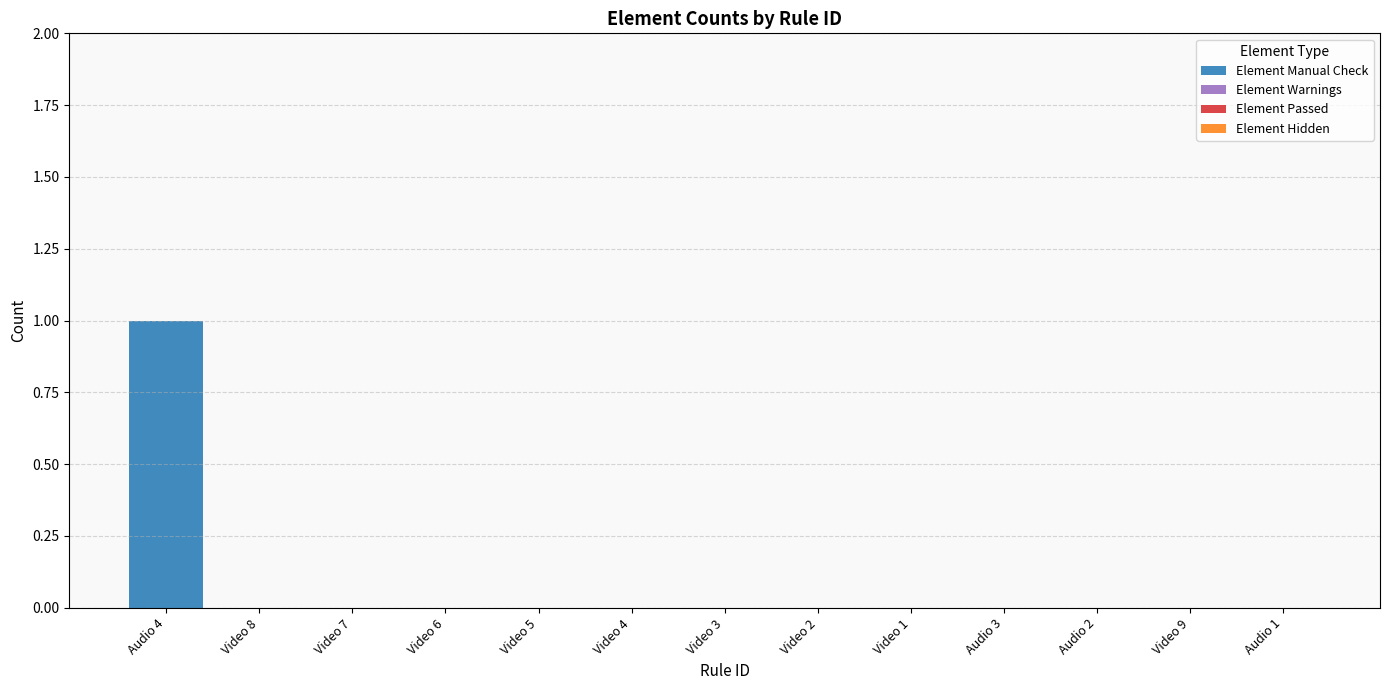

Which has a higher value, Audio 4 or Audio 2?

Audio 4